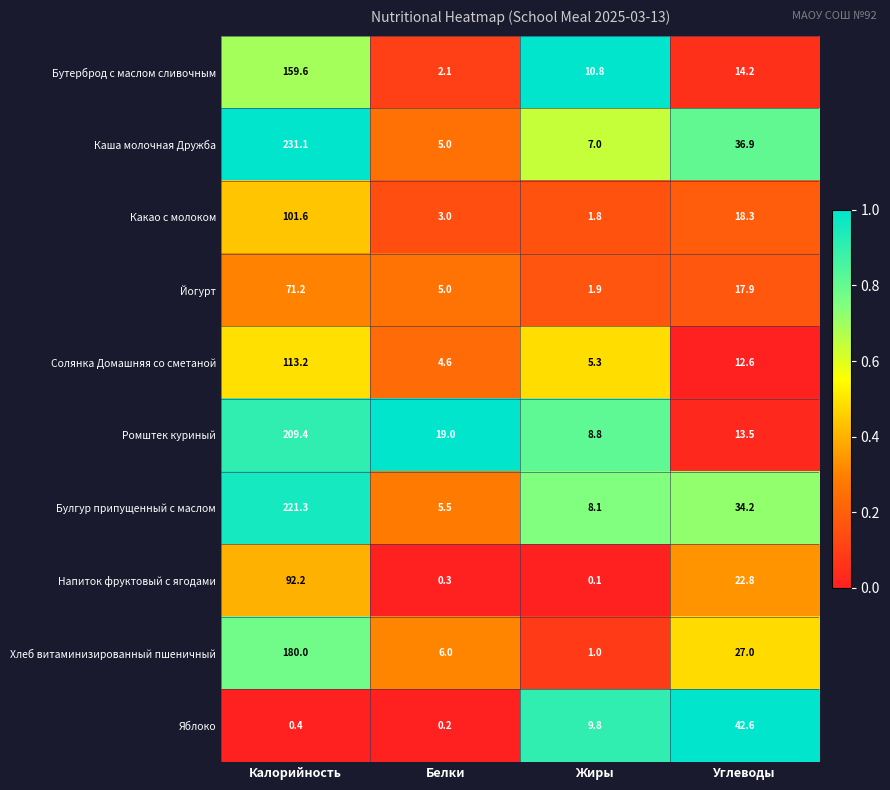

How many data points does each series have?

4